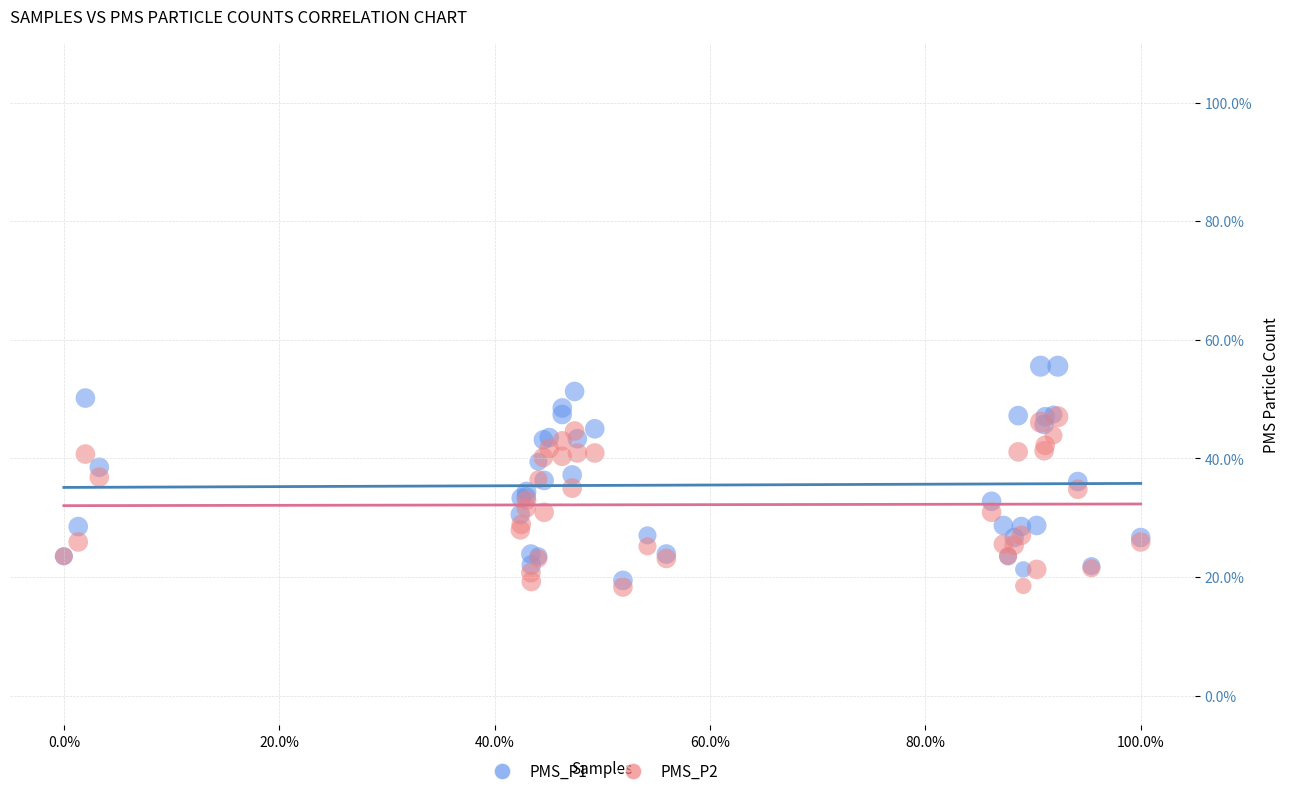

What are all the series names shown in the legend?

PMS_P1, PMS_P2